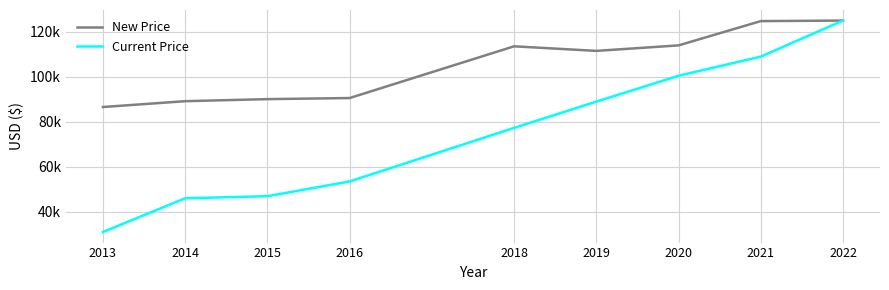

Does the chart have visible grid lines?

Yes